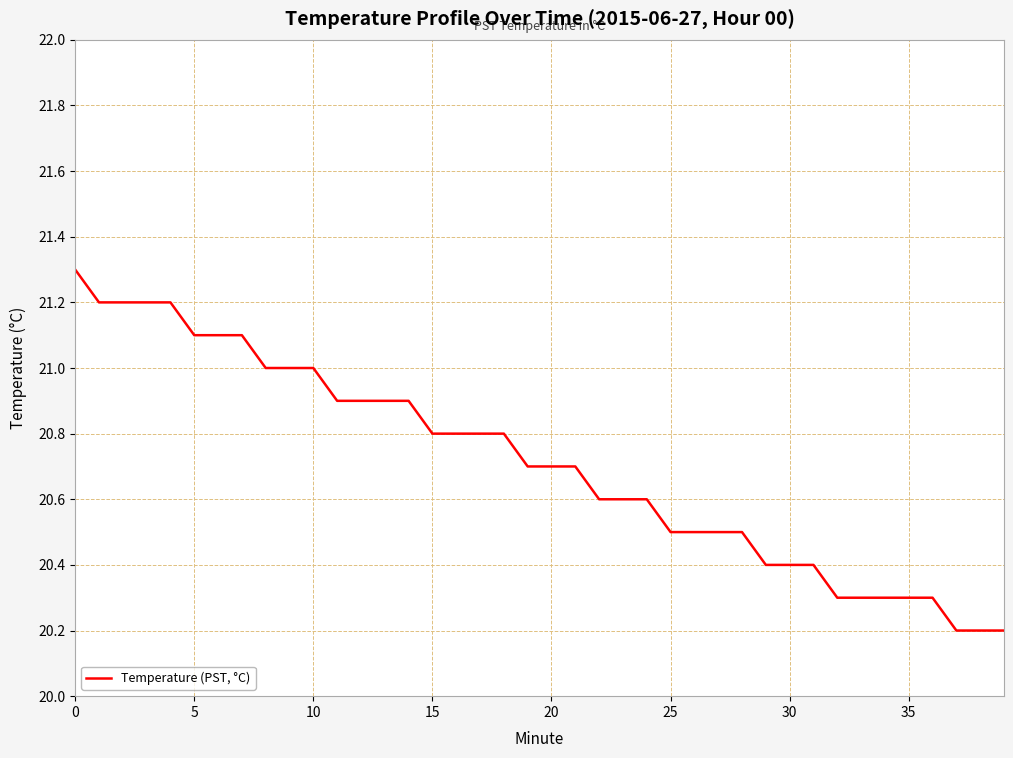

What is the difference between the maximum and minimum values?

1.1